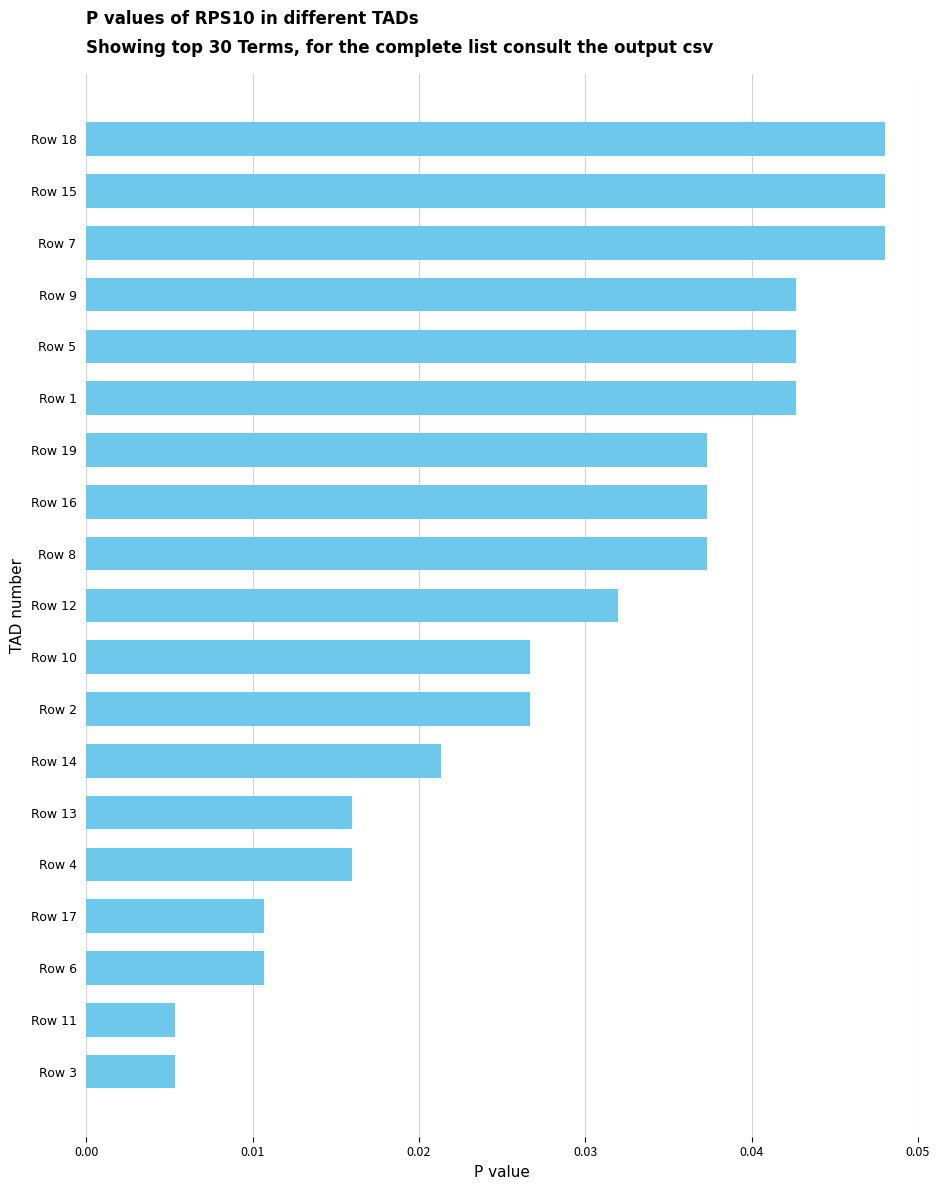

What is the sum of all values?

0.6